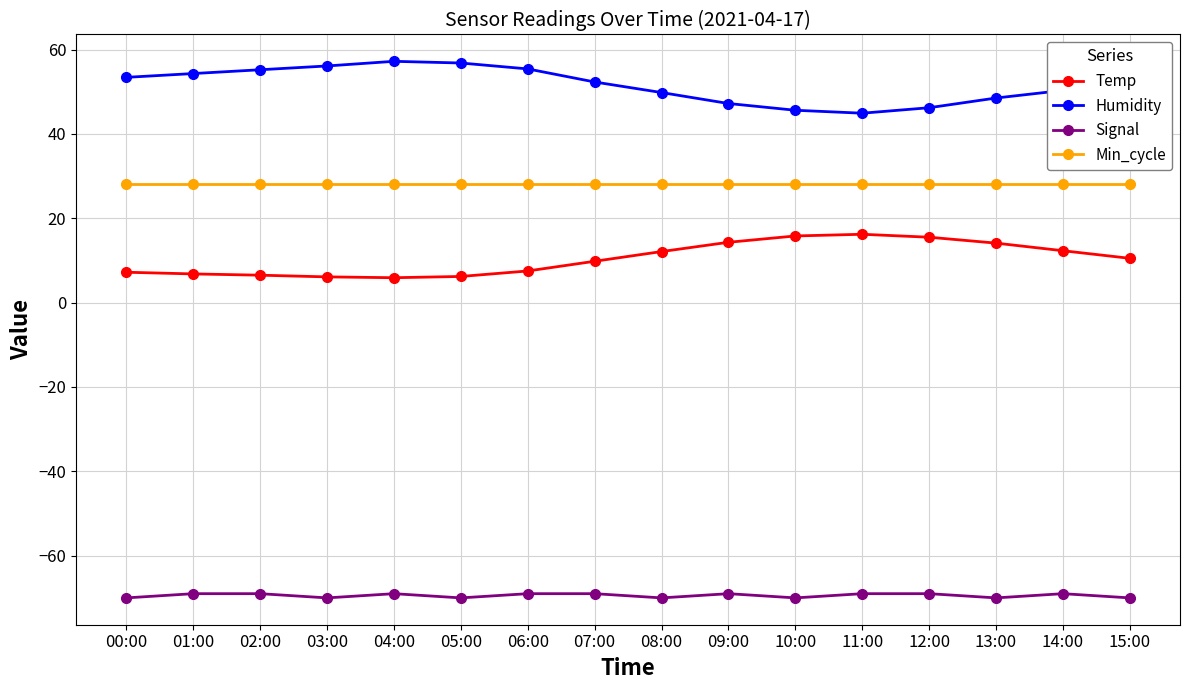

Rank the series at 00:00 from highest to lowest value.

Humidity, Min_cycle, Temp, Signal